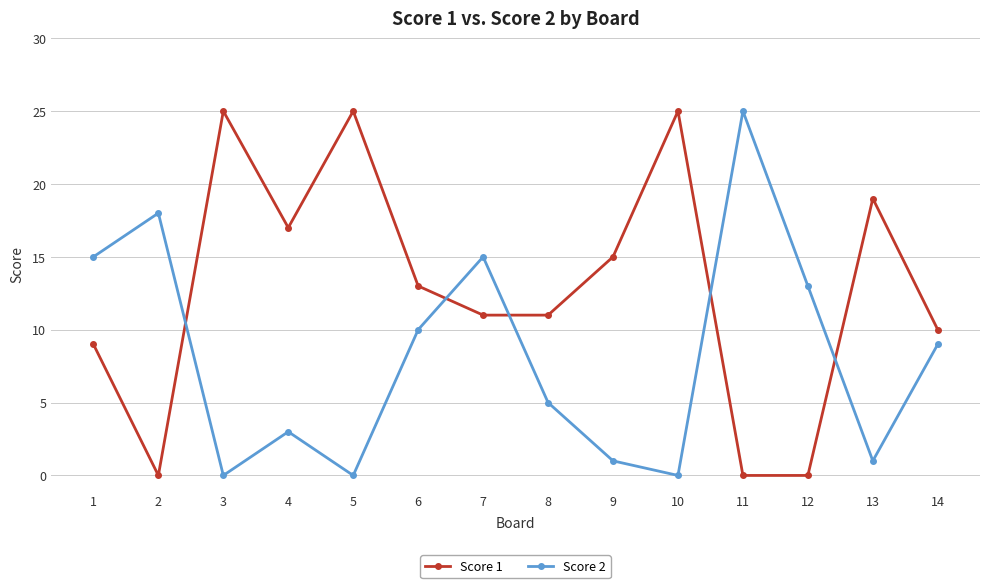

What is the greatest value displayed?

25